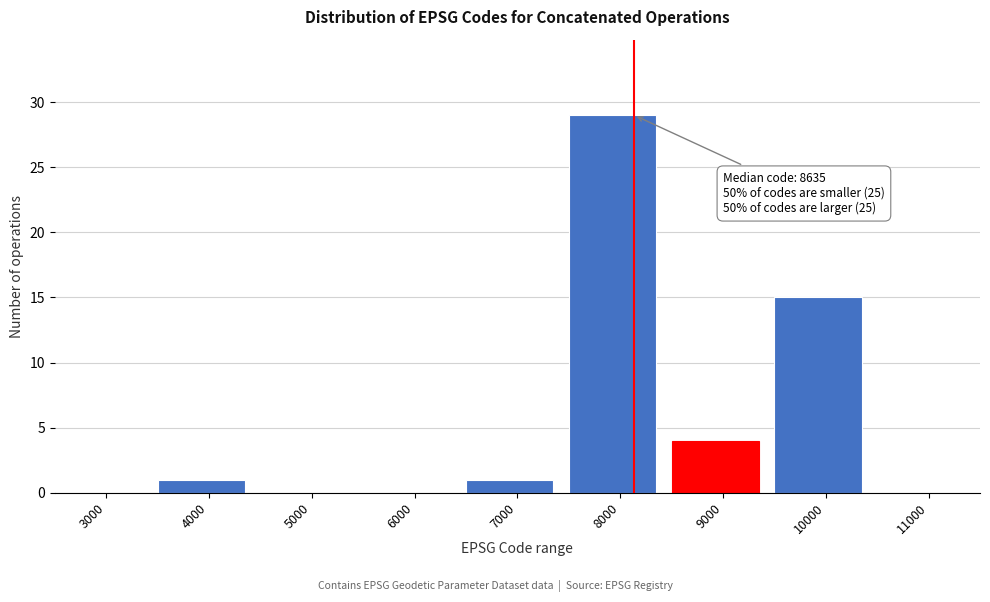

Reading left to right, extract all data points from this chart.

3000=0	4000=1	5000=0	6000=0	7000=1	8000=29	9000=4	10000=15	11000=0